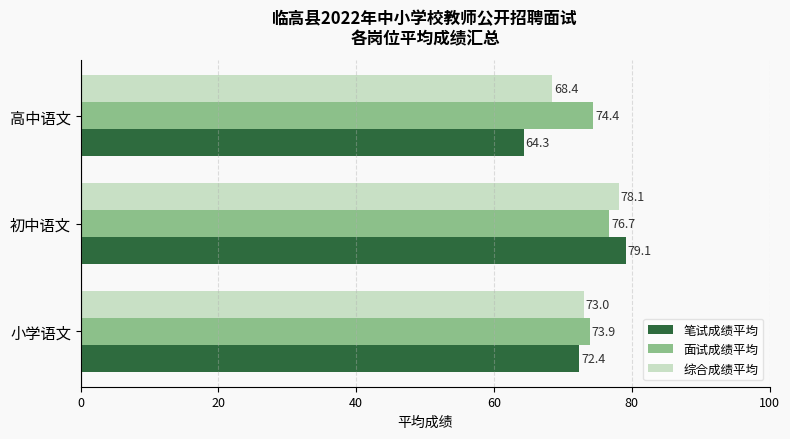

At which label is 笔试成绩平均 closest to 71?

小学语文